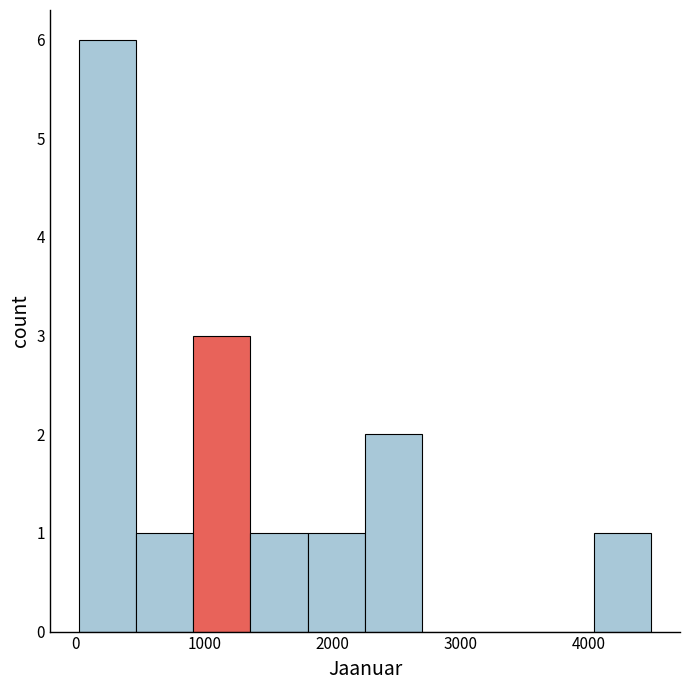

Reading left to right, list every bar in this chart as the range it spans on the x-axis followed by its height. Neither the bar edges nor the heights are printed on the chart, so give them approximately, as read against the axes.

0 to 500: 6
500 to 900: 1
900 to 1400: 3
1400 to 1800: 1
1800 to 2300: 1
2300 to 2700: 2
2700 to 3100: 0
3100 to 3600: 0
3600 to 4000: 0
4000 to 4500: 1